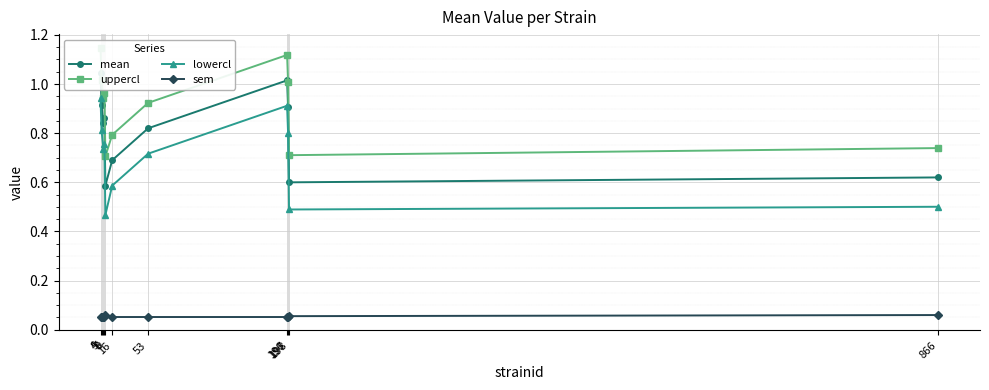

True or false: mean and sem intersect in this chart.

False